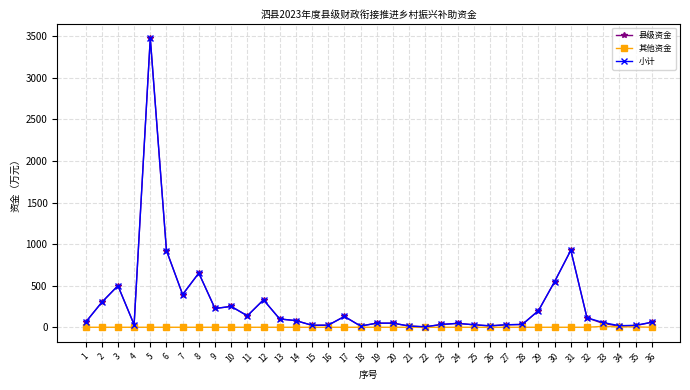

Is the value of 县级资金 at 5 greater than the value of 其他资金 at 14?

Yes